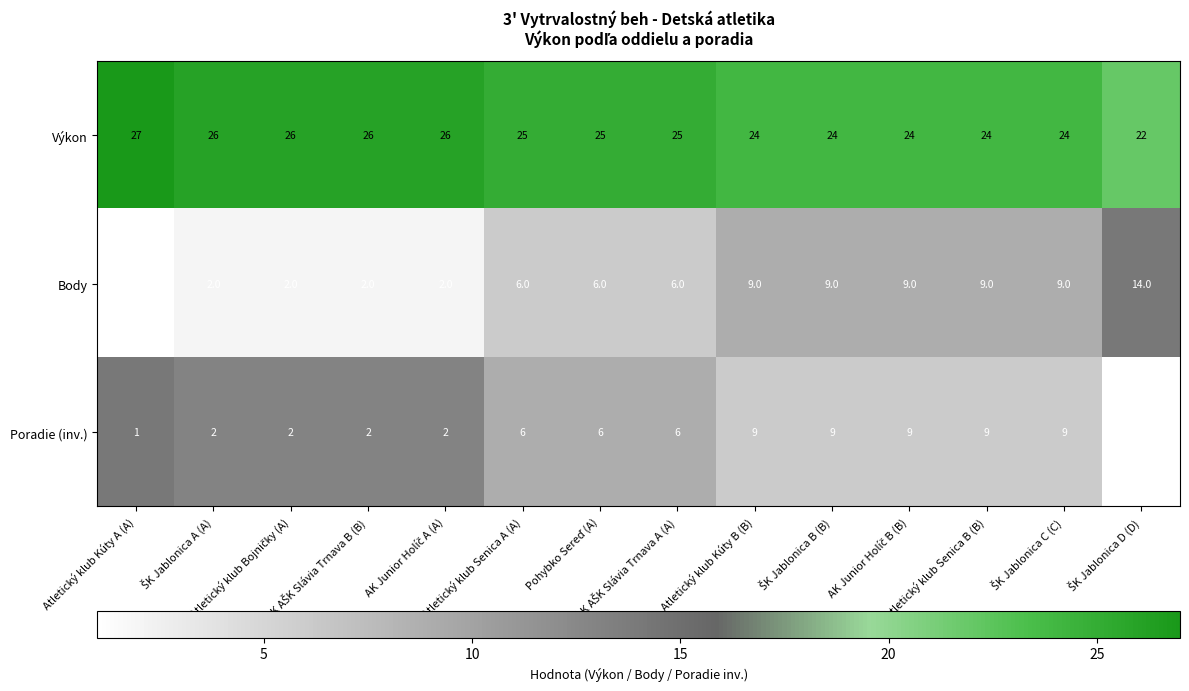

At how many categories does at least one series exceed 12?

14